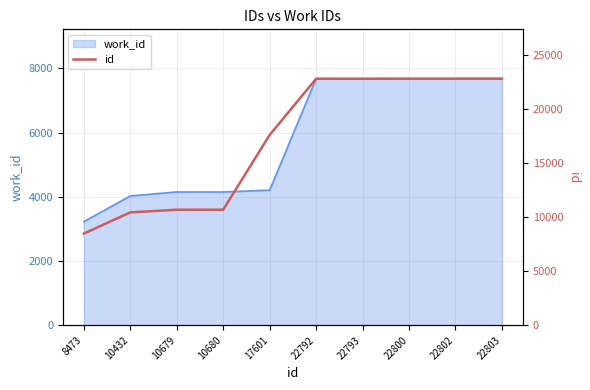

Does the chart display data point markers on the line(s)?

No